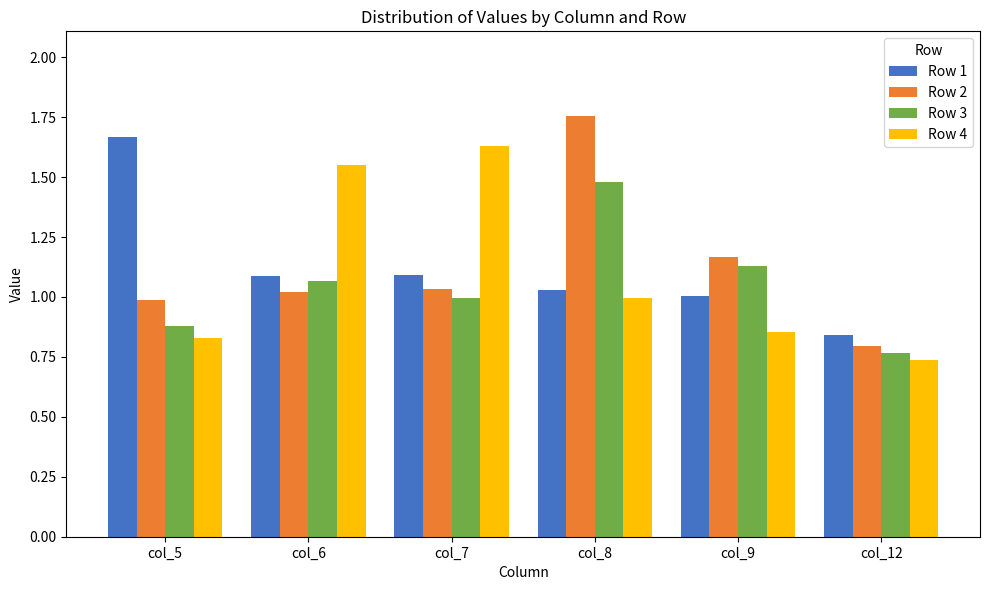

What is the total value across all series at col_6?

4.7